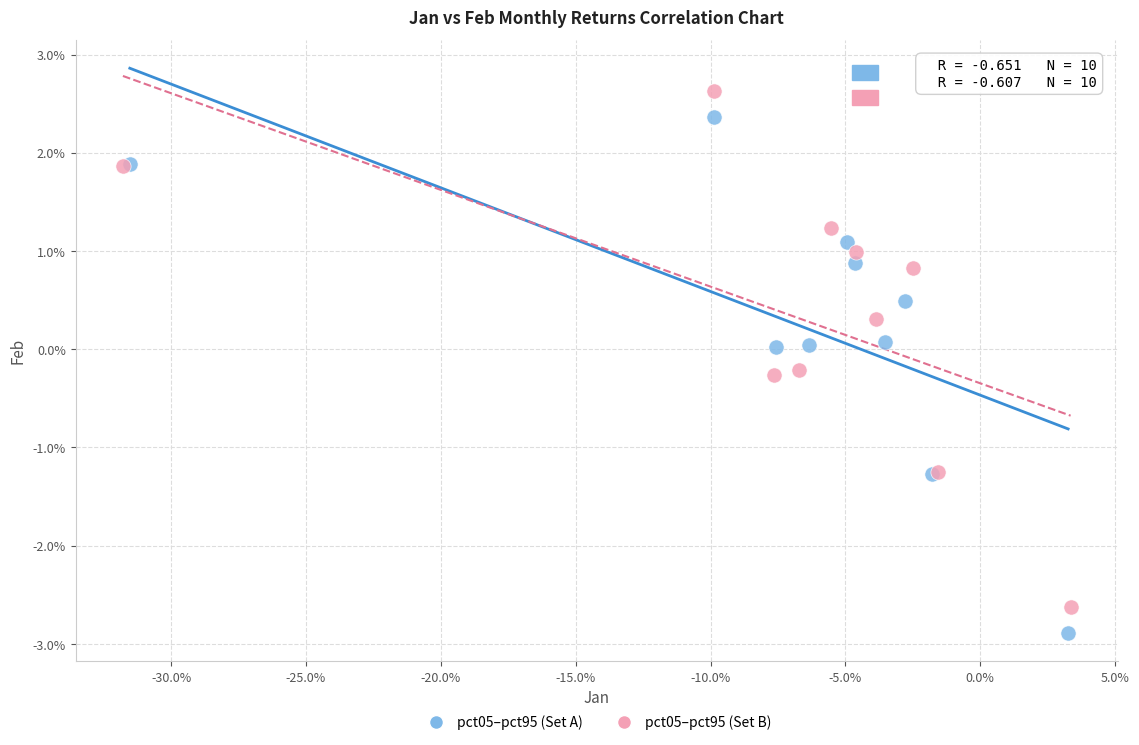

Which series contains the highest Y value?

pct05–pct95 (Set B)